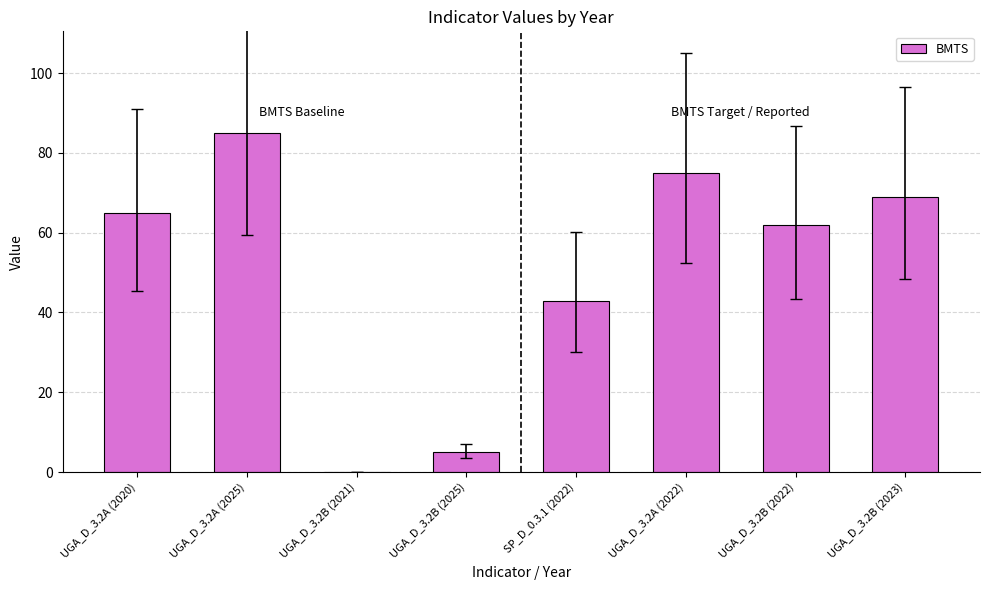

True or false: the data shows 65 at UGA_D_3.2A (2020).

True